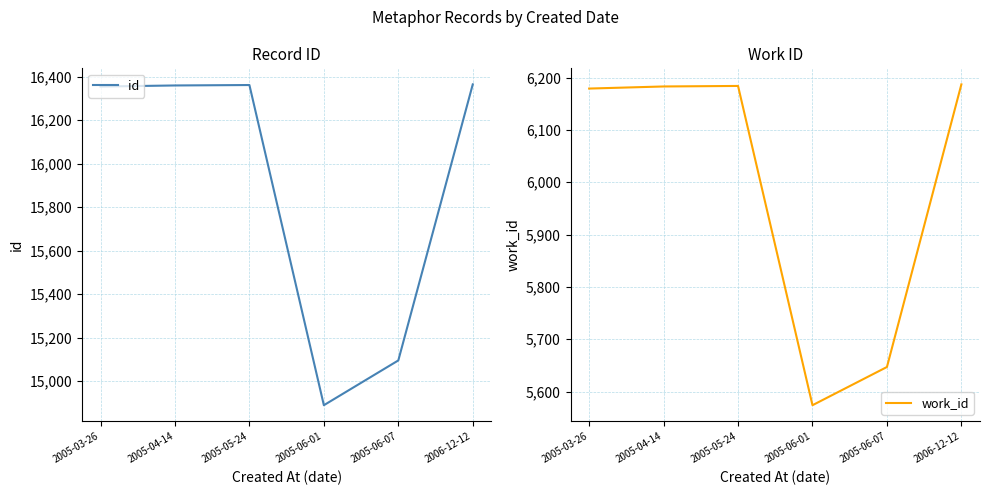

Count the number of categories in the chart.

6